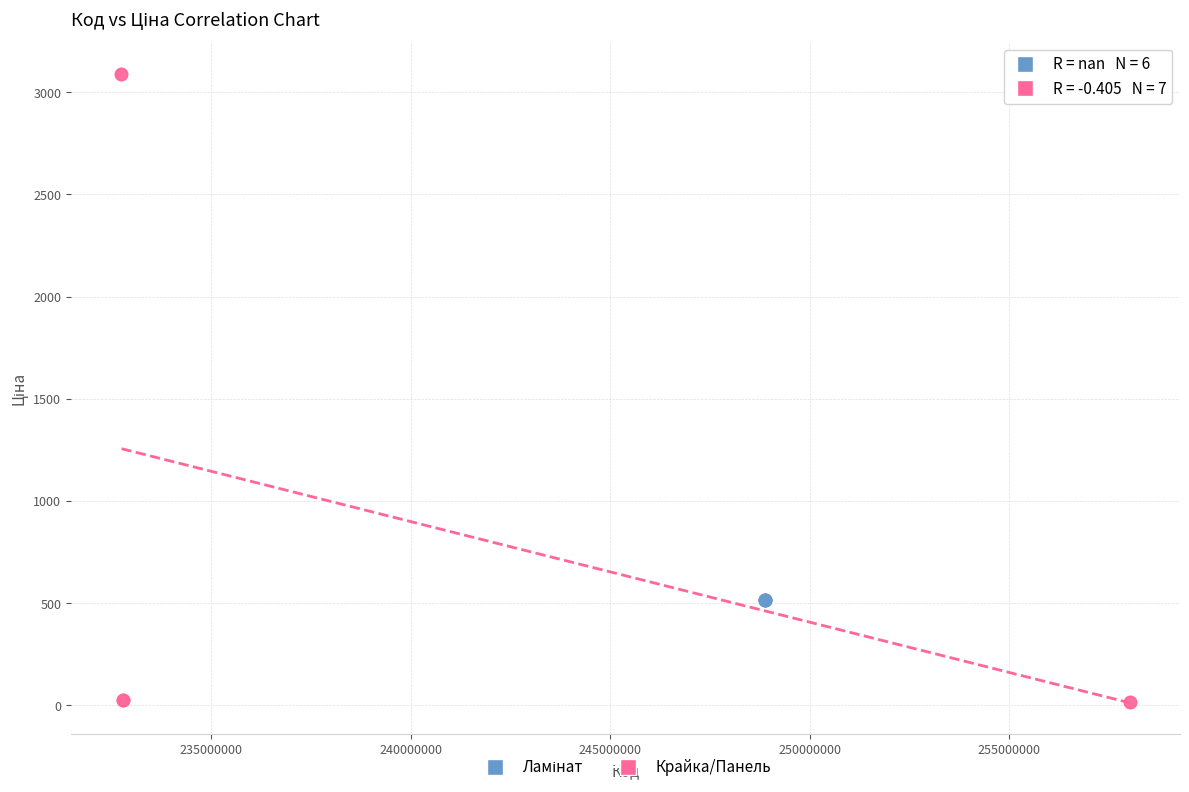

Which series reaches the minimum Y coordinate?

Крайка/Панель